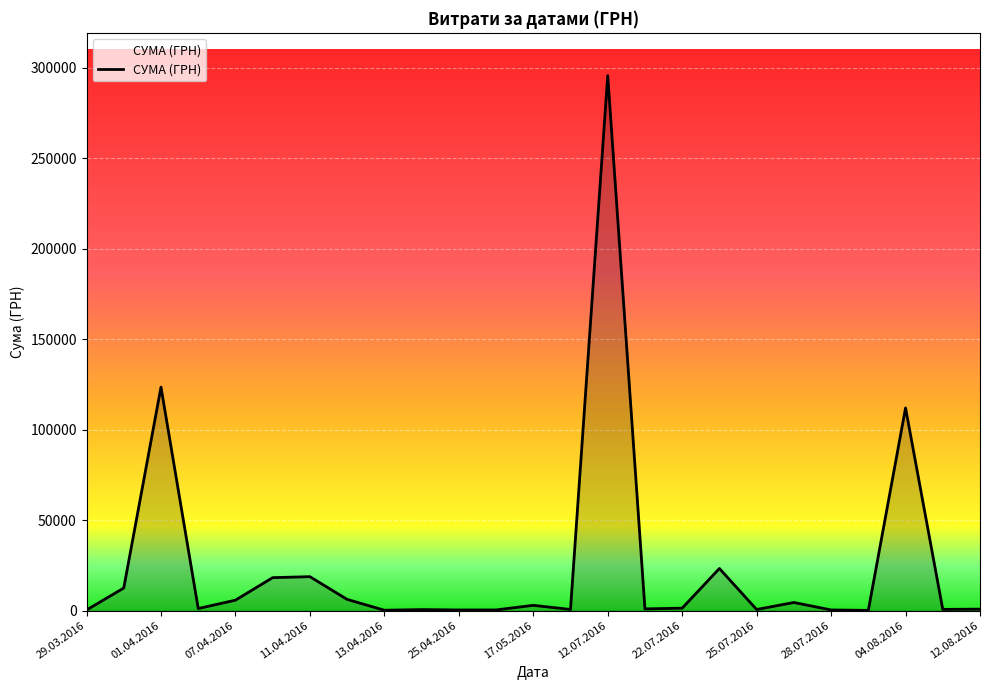

What is the difference between the maximum and minimum values?

295540.8